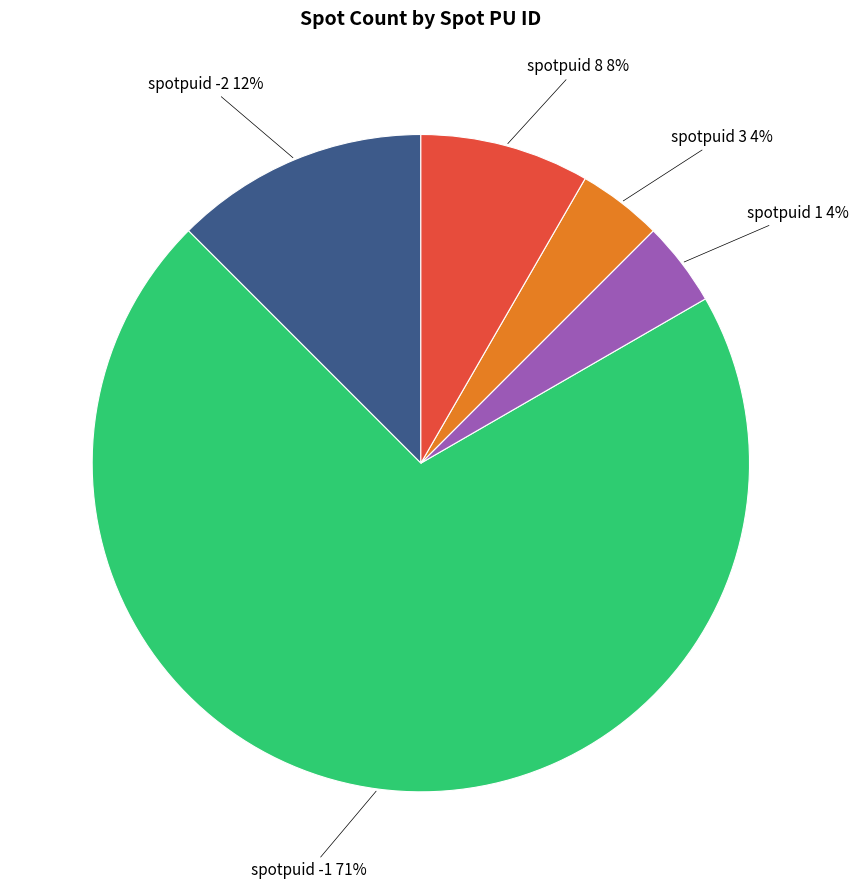

How many slices are in this pie chart?

5